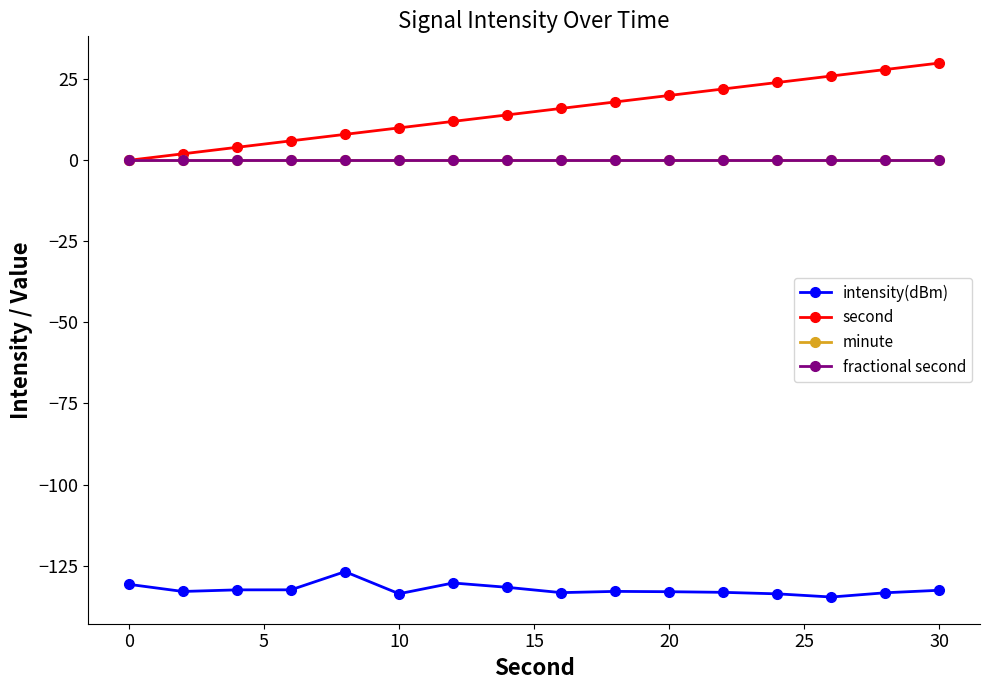

True or false: minute has more than 2 interior local peaks.

False